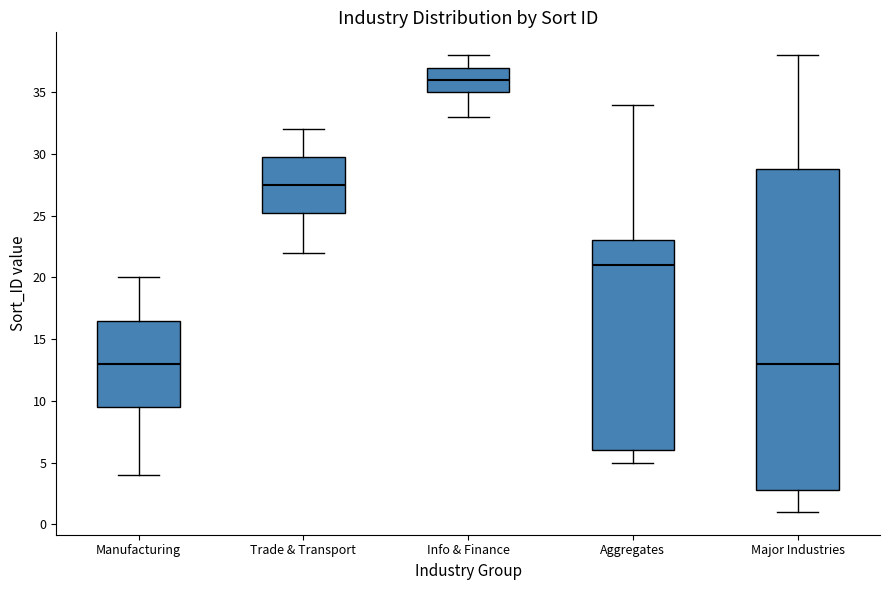

Which box is the tallest, from its lower edge to its upper edge?

Major Industries